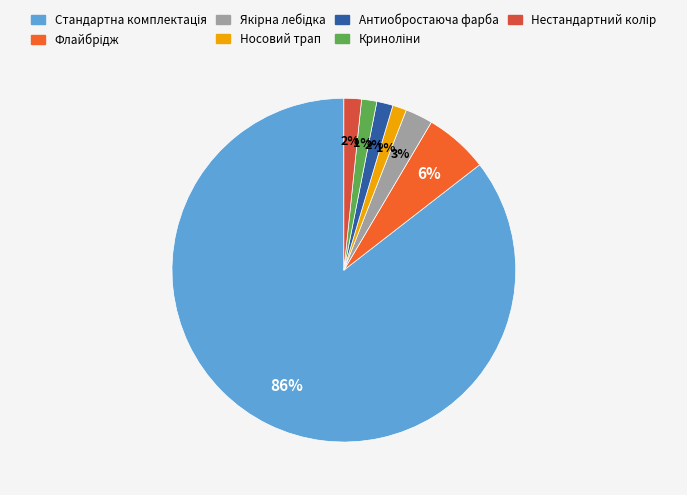

To the nearest percent, what is the difference between the largest and smallest slice percentages?

84%